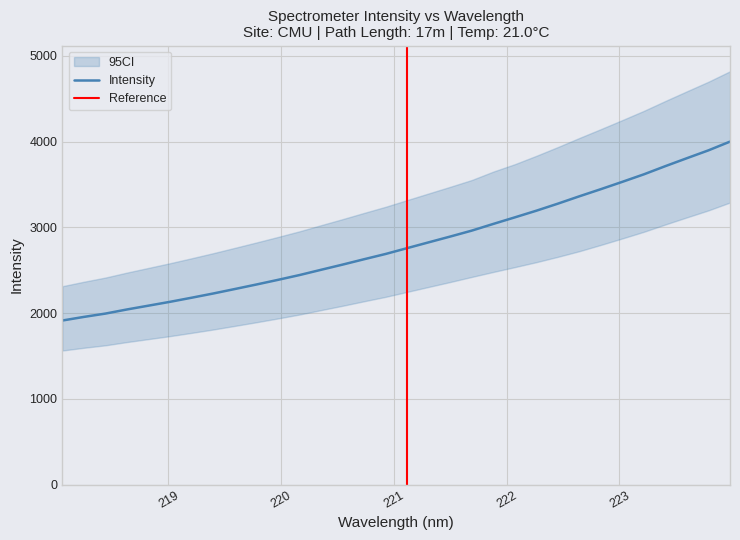

How many data points are less than 2757?

16